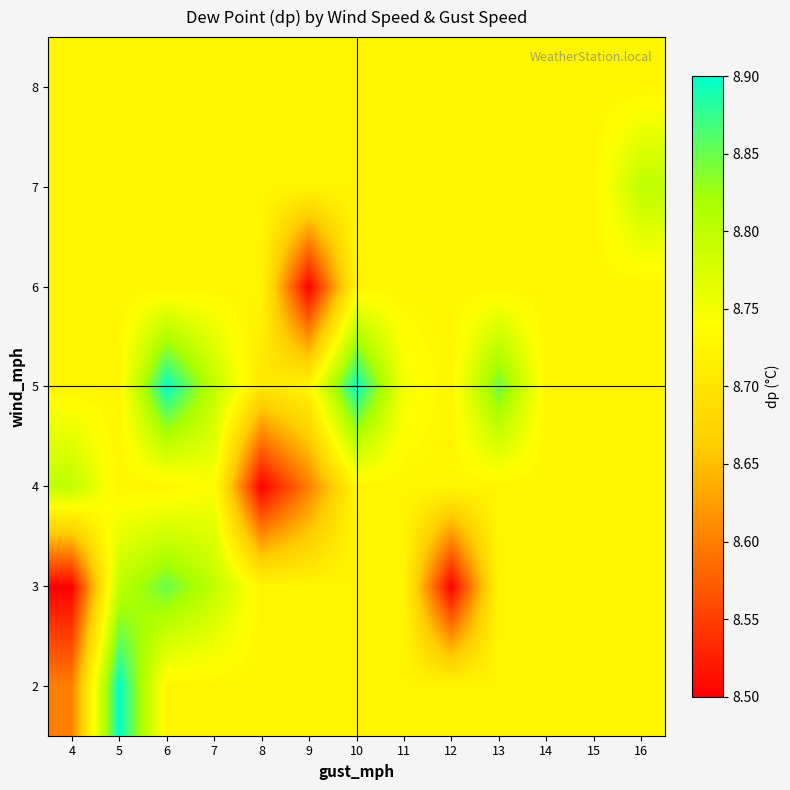

Which category has the highest value across all series?

5